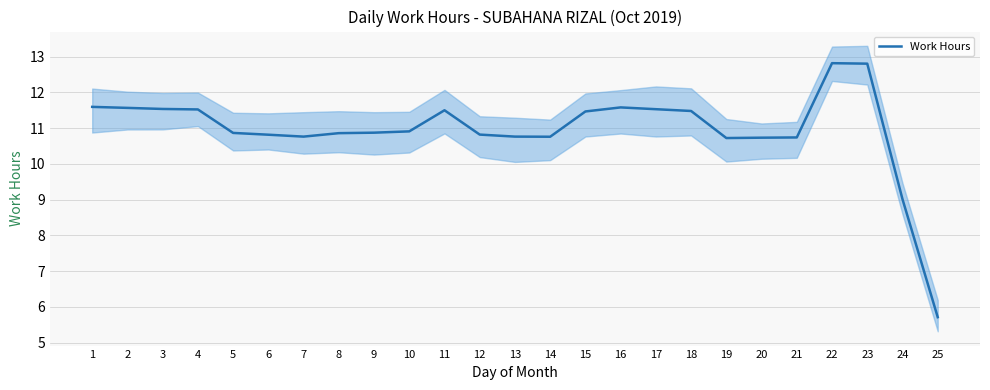

What is the average value?

11.0